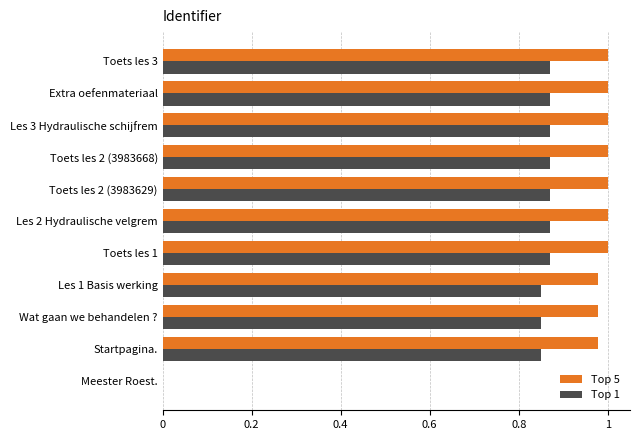

What is the sum of the Top 5 values at Les 2 Hydraulische velgrem and Les 3 Hydraulische schijfrem?

2.0